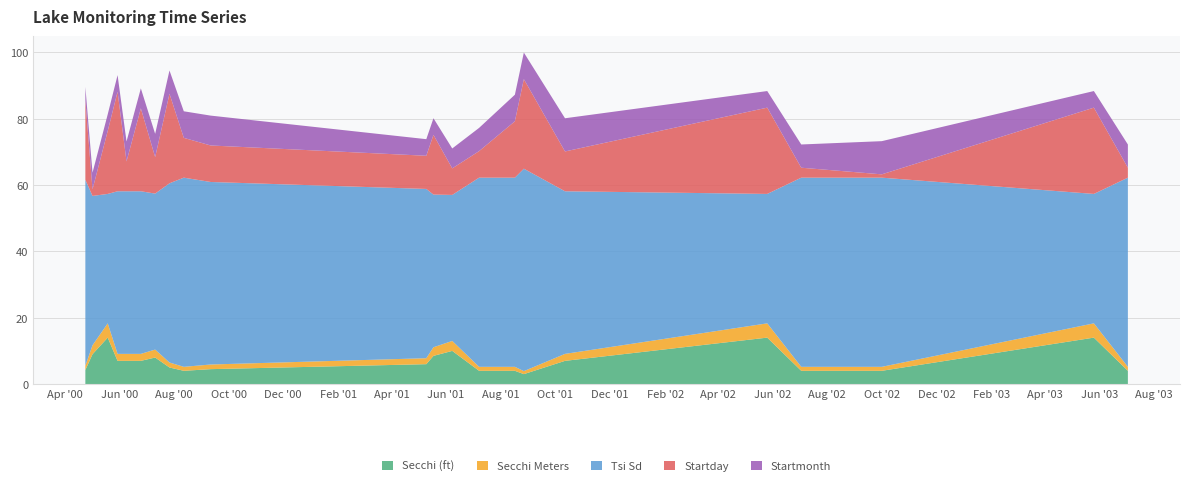

Reading right to left, extract all data points from this chart.

Secchi (ft): 4.0	14.0	4.0	4.0	14.0	7.0	3.0	4.0	4.0	10.0	8.5	6.0	4.5	4.0	5.0	8.0	7.0	7.0	7.0	14.0	9.0	4.2
Secchi Meters: 1.2	4.3	1.2	1.2	4.3	2.1	0.9	1.2	1.2	3.0	2.6	1.8	1.4	1.2	1.5	2.4	2.1	2.1	2.1	4.3	2.7	1.3
Tsi Sd: 57.0	39.0	57.0	57.0	39.0	49.0	61.0	57.0	57.0	44.0	46.0	51.0	55.0	57.0	54.0	47.0	49.0	49.0	49.0	39.0	45.0	56.0
Startday: 3.0	26.0	1.0	3.0	26.0	12.0	27.0	17.0	8.0	8.0	18.0	10.0	11.0	12.0	27.0	11.0	25.0	9.0	30.0	19.0	2.0	24.0
Startmonth: 7.0	5.0	10.0	7.0	5.0	10.0	8.0	8.0	7.0	6.0	5.0	5.0	9.0	8.0	7.0	7.0	6.0	6.0	5.0	5.0	5.0	4.0